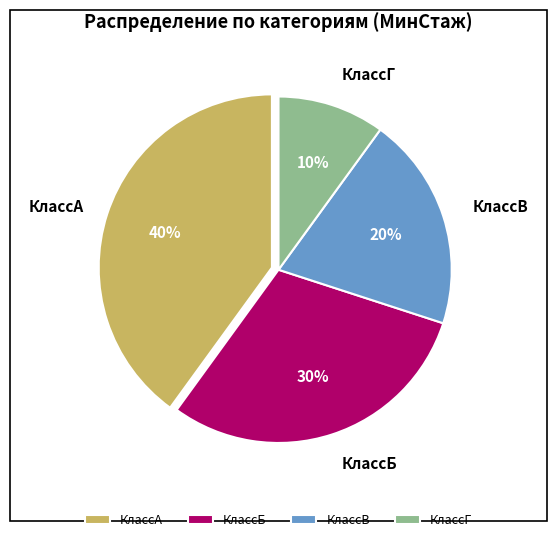

Is КлассВ the majority of the pie?

No